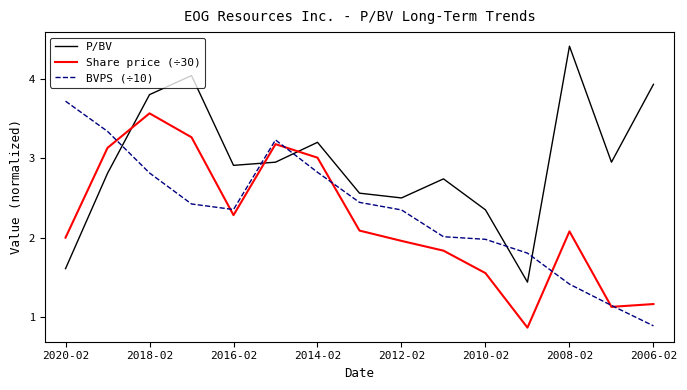

Count the number of data series in this chart.

3